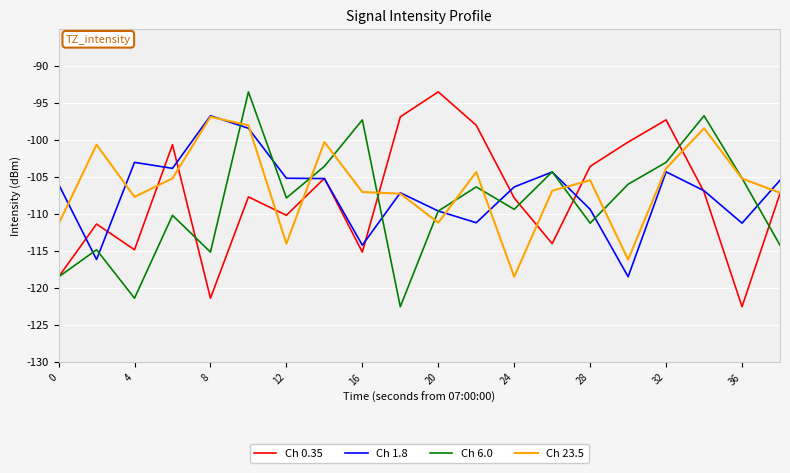

After their last crossing, which series has the higher values: Ch 0.35 or Ch 1.8?

Ch 1.8